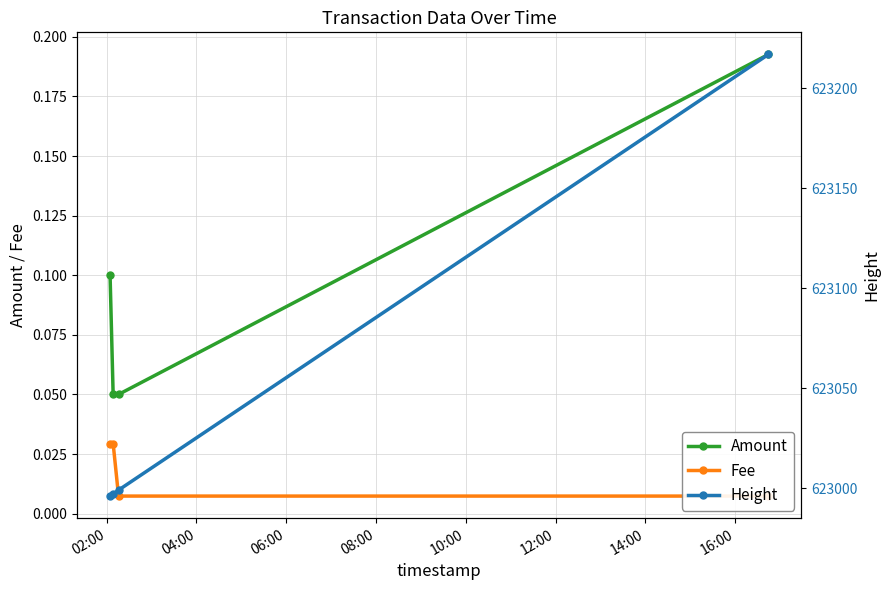

What is the value of the Amount point at the 1st from the left?

0.1